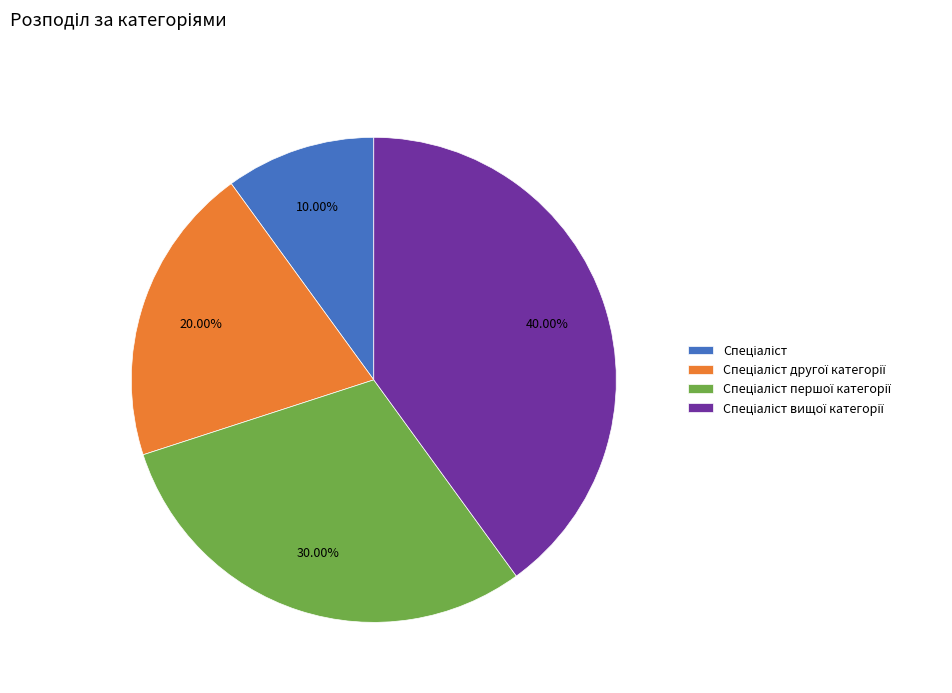

Is there a majority slice in this chart?

No